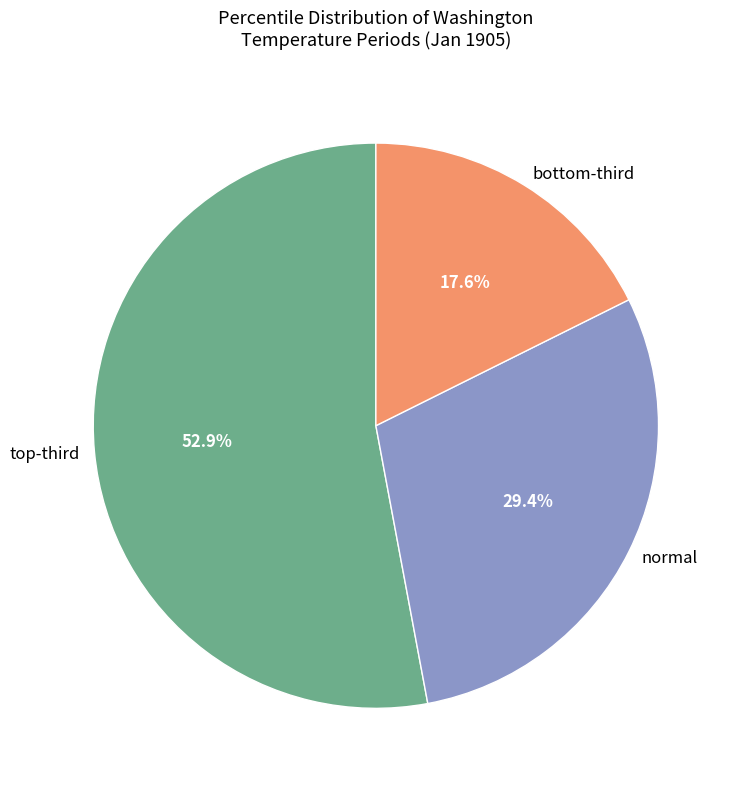

Rank the categories by value from lowest to highest.

bottom-third, normal, top-third